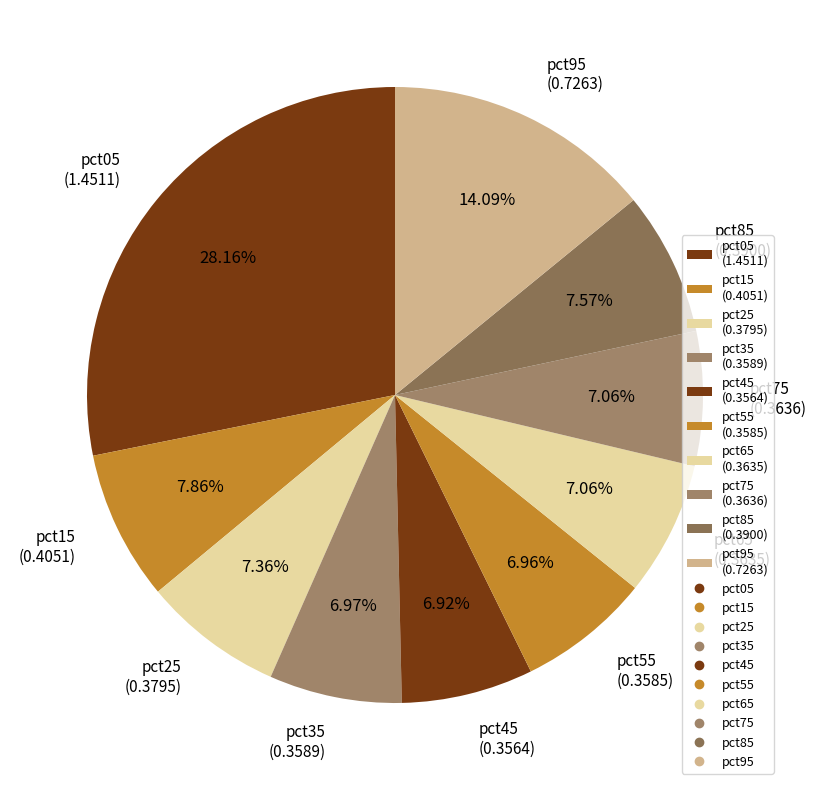

What percentage is the pct75 slice, to the nearest percent?

7%